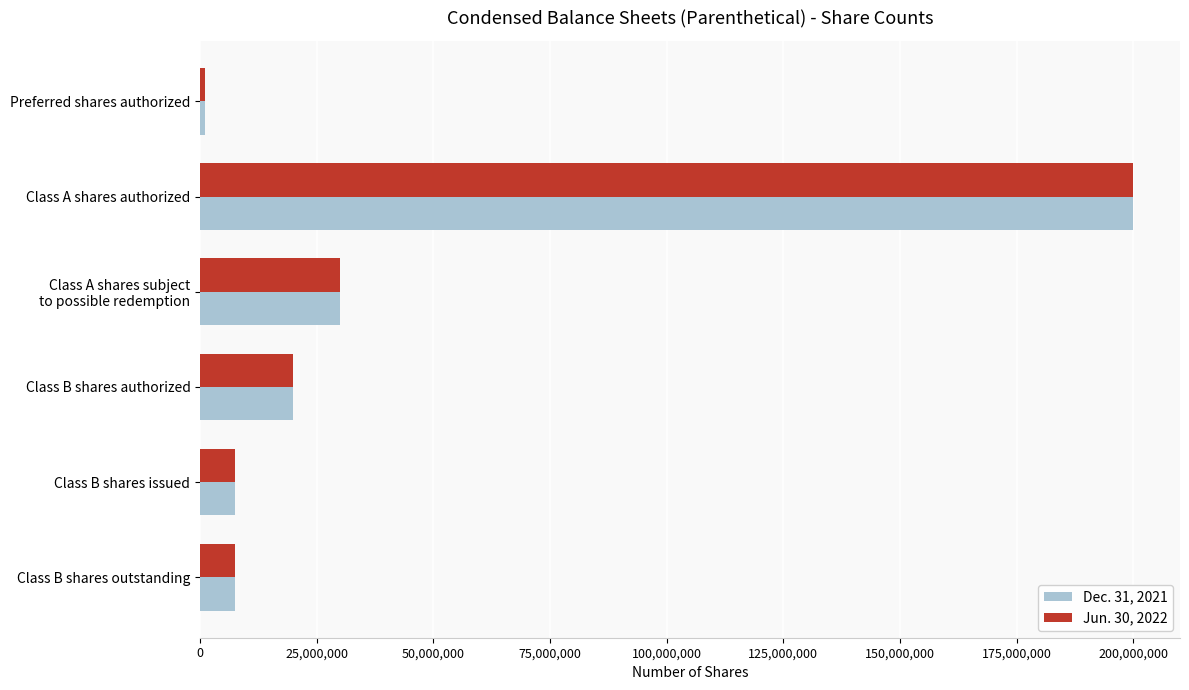

What are all the series names shown in the legend?

Dec. 31, 2021, Jun. 30, 2022